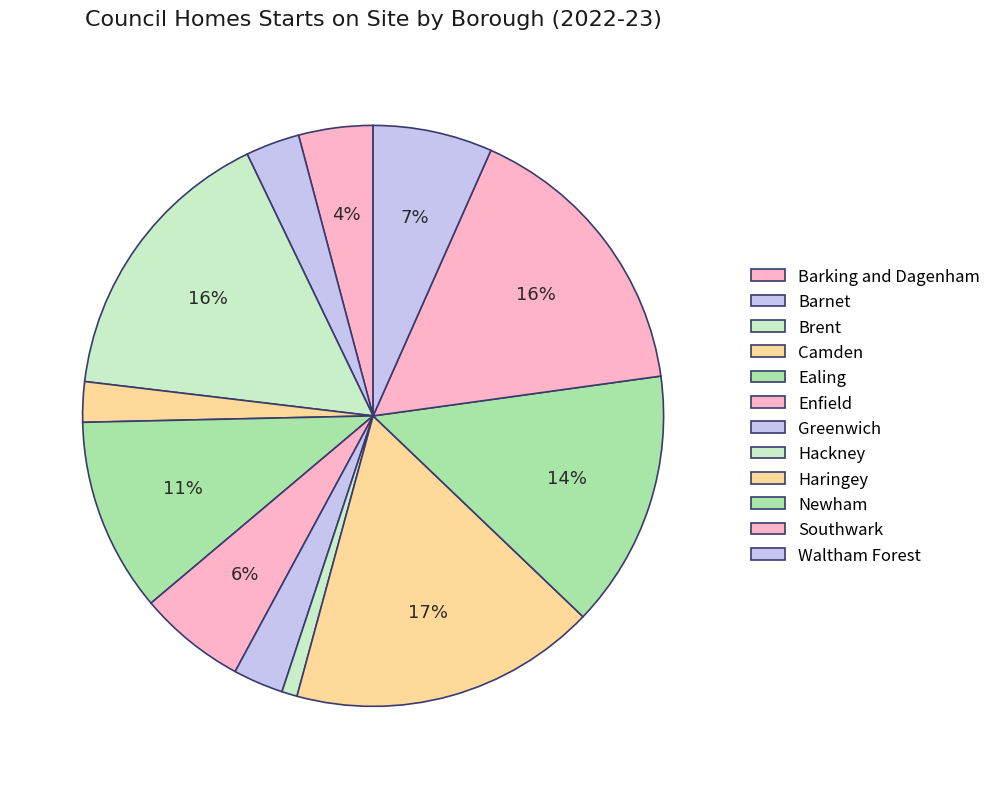

Rank the categories by value from highest to lowest.

Haringey, Southwark, Brent, Newham, Ealing, Waltham Forest, Enfield, Barking and Dagenham, Barnet, Greenwich, Camden, Hackney